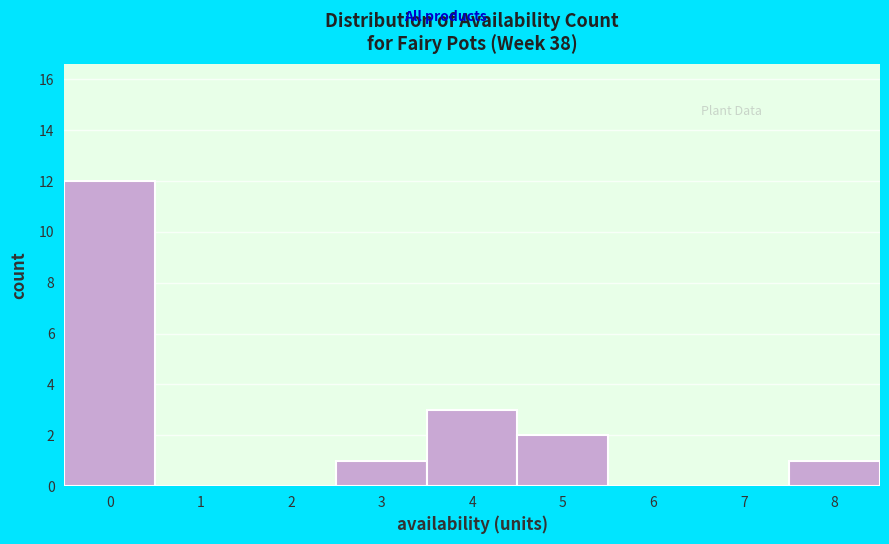

Reading left to right, transcribe this chart: for each bar, give the range it covers on the x-axis and its height. The values are not printed on the chart, so give them approximately, as read against the axis.

-0.5 to 0.5: 12
0.5 to 1.5: 0
1.5 to 2.5: 0
2.5 to 3.5: 1
3.5 to 4.5: 3
4.5 to 5.5: 2
5.5 to 6.5: 0
6.5 to 7.5: 0
7.5 to 8.5: 1